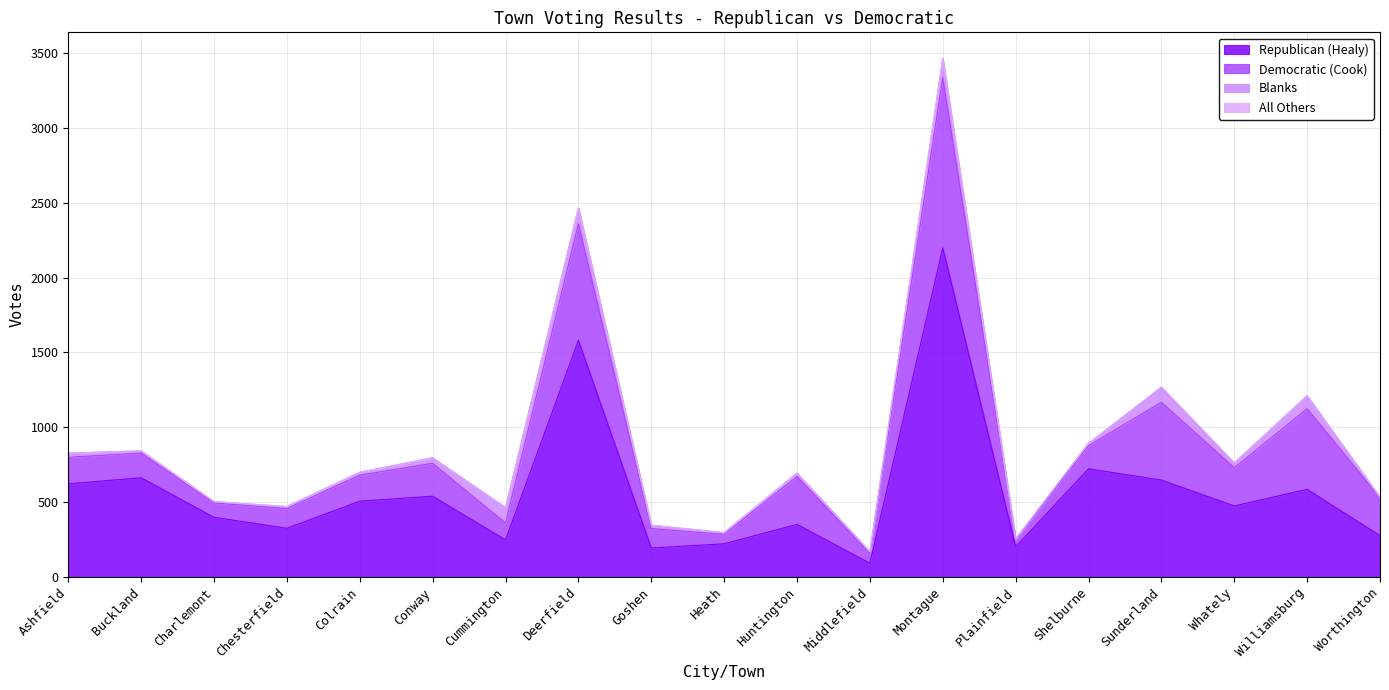

In Republican (Healy), how many points are higher than both neighbors (excluding endpoints)?

7